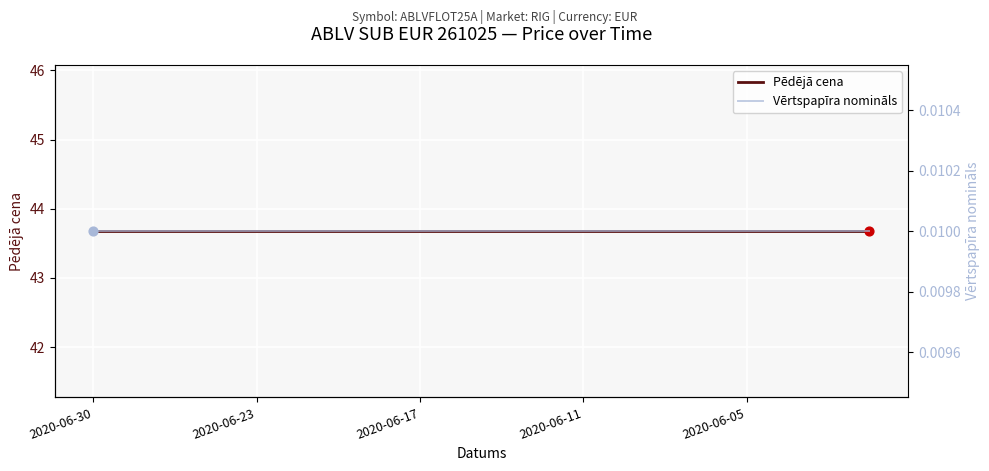

Which series reaches the minimum Y coordinate?

Vērtspapīra nomināls